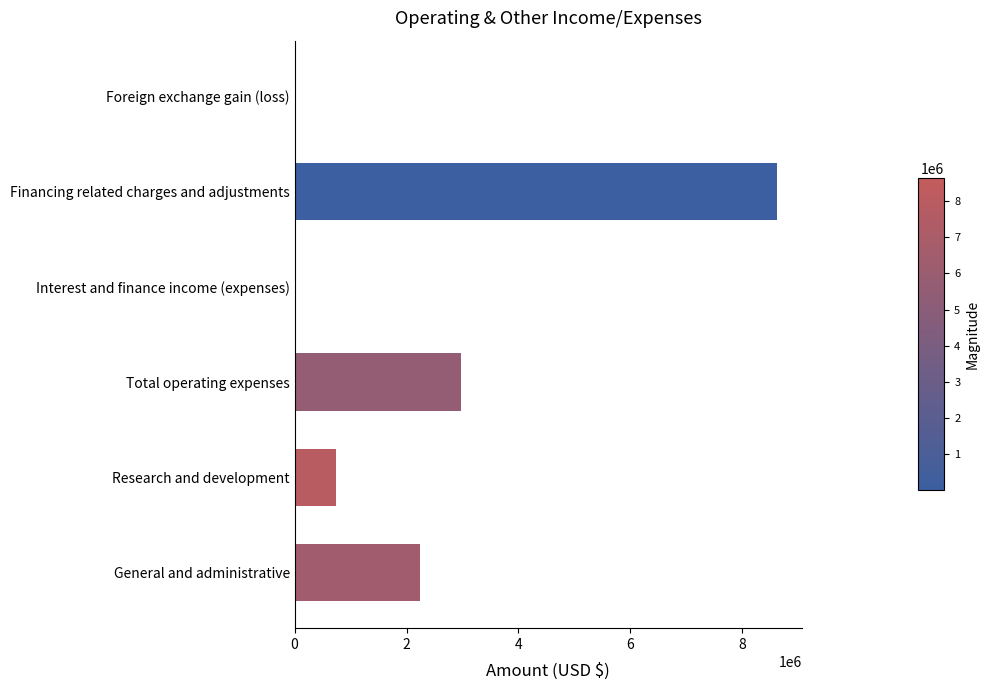

Which has a higher value, Total operating expenses or Foreign exchange gain (loss)?

Total operating expenses